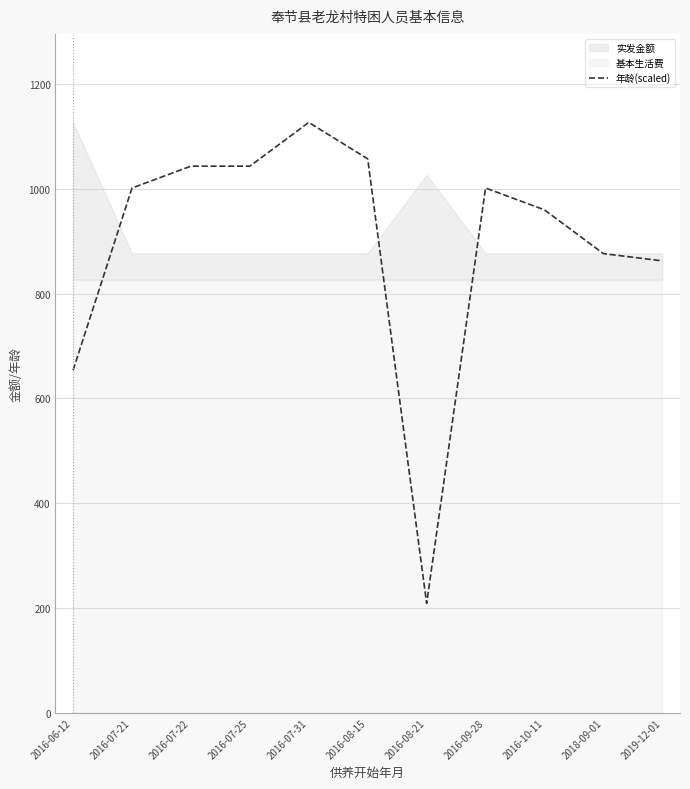

At which category does the data reach its first local valley?

2016-08-21